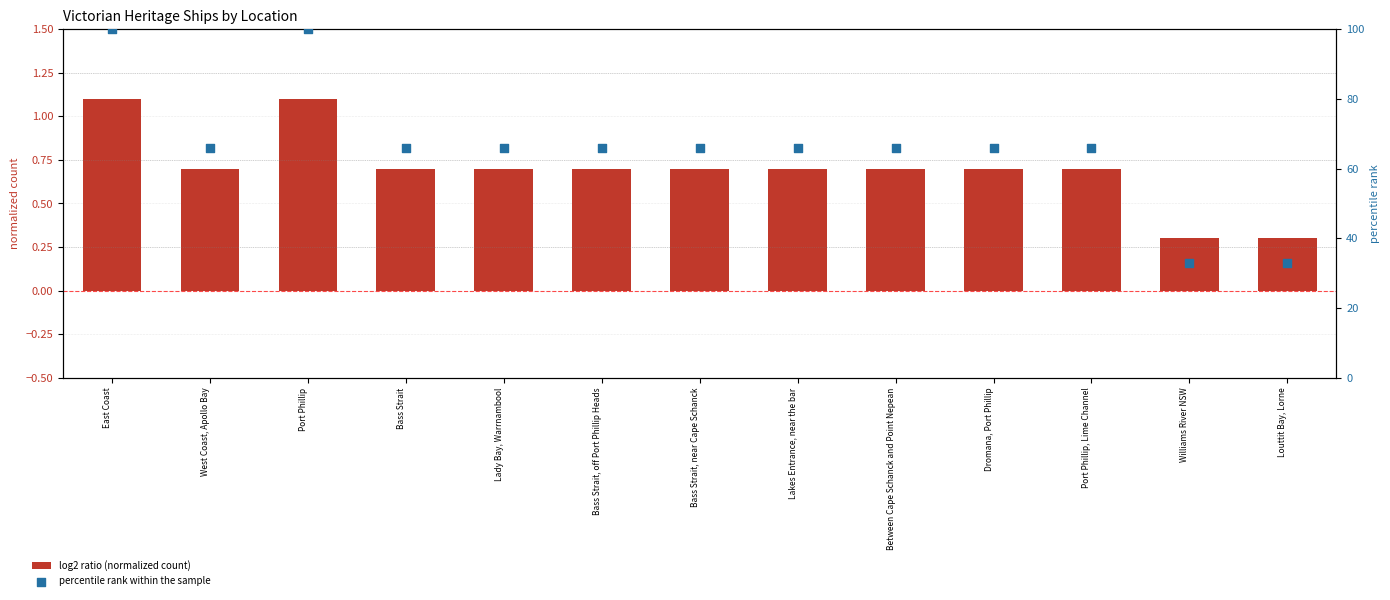

Which series reaches the minimum Y coordinate?

log2 ratio (normalized count)